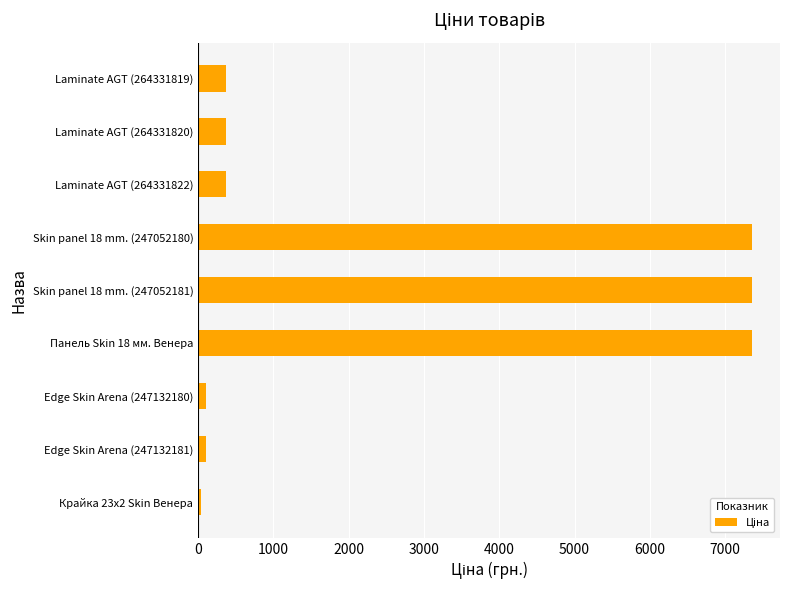

What is the maximum value shown in the chart?

7360.2